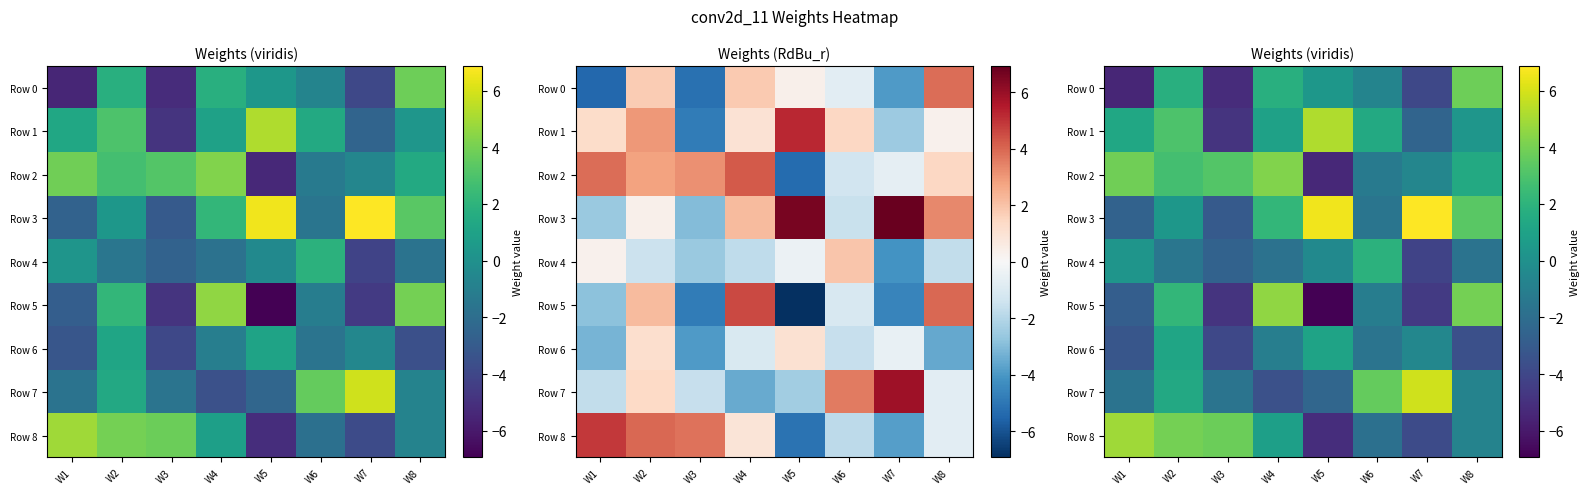

What is the difference between the highest and lowest values at W2?

5.5